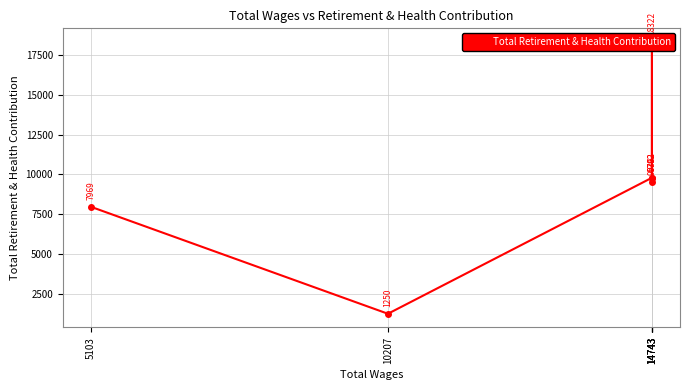

Rank the categories by value from lowest to highest.

10207, 5103, 14743, 14743, 14743, 14743